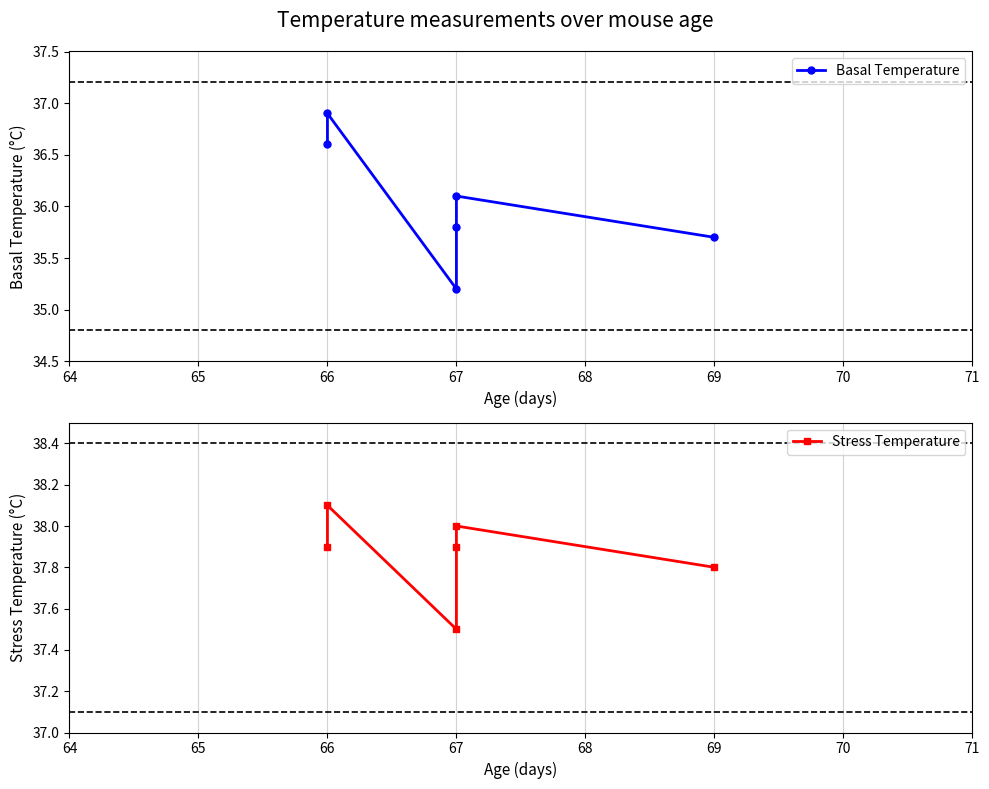

List the series in order of their overall mean, highest first.

Stress Temperature, Basal Temperature